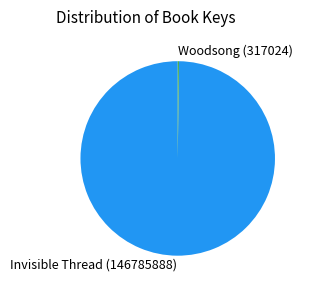

Is it true that Invisible Thread (146785888) is 100% of the pie?

True